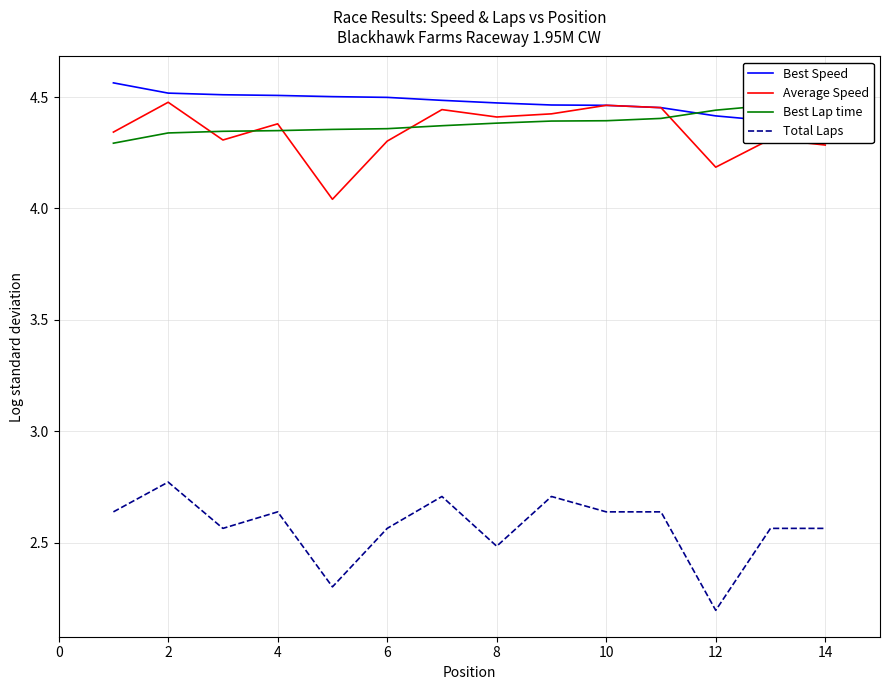

Reading left to right, list all the values displayed in this chart.

Best Speed: 4.6	4.5	4.5	4.5	4.5	4.5	4.5	4.5	4.5	4.5	4.5	4.4	4.4	4.3
Average Speed: 4.3	4.5	4.3	4.4	4.0	4.3	4.4	4.4	4.4	4.5	4.5	4.2	4.3	4.3
Best Lap time: 4.3	4.3	4.3	4.3	4.4	4.4	4.4	4.4	4.4	4.4	4.4	4.4	4.5	4.5
Total Laps: 2.6	2.8	2.6	2.6	2.3	2.6	2.7	2.5	2.7	2.6	2.6	2.2	2.6	2.6